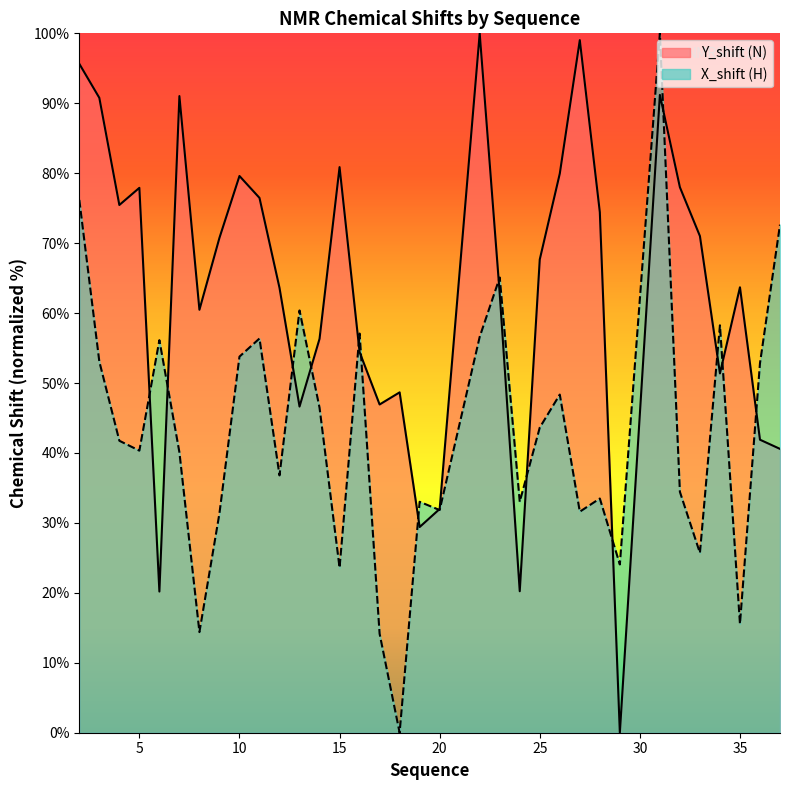

How many positive values does the X_shift series have?

33